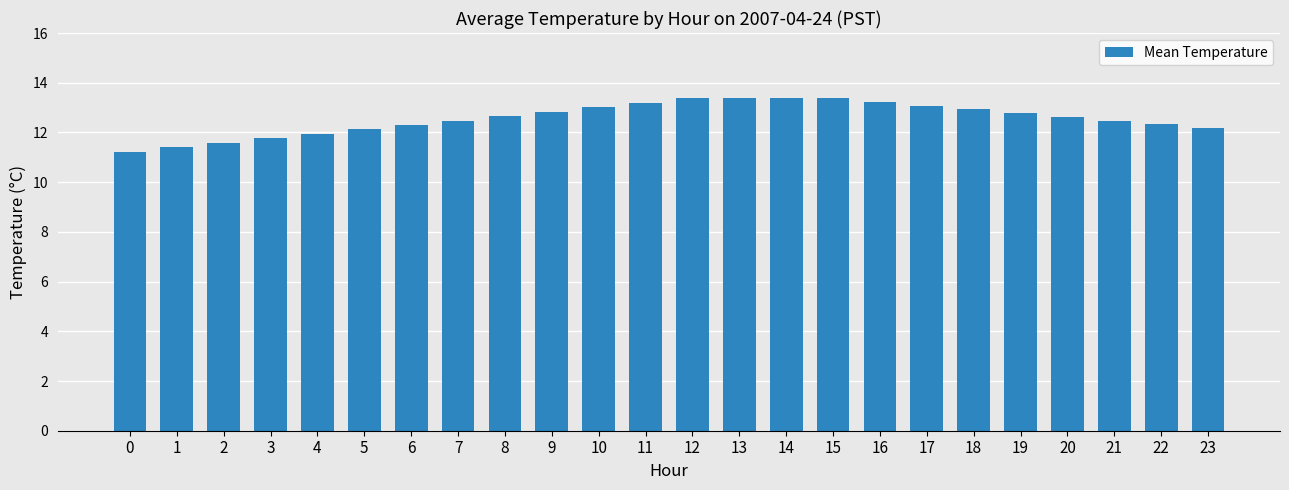

Is it true that the value at 16 is 6.1?

False